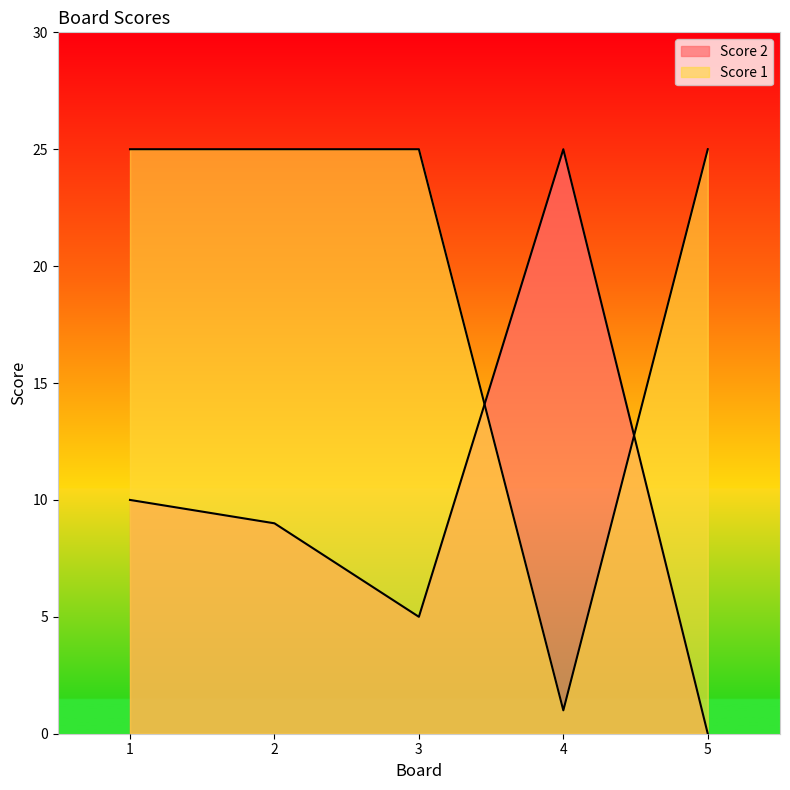

Which series ends up on top after the final intersection of Score 2 and Score 1?

Score 1